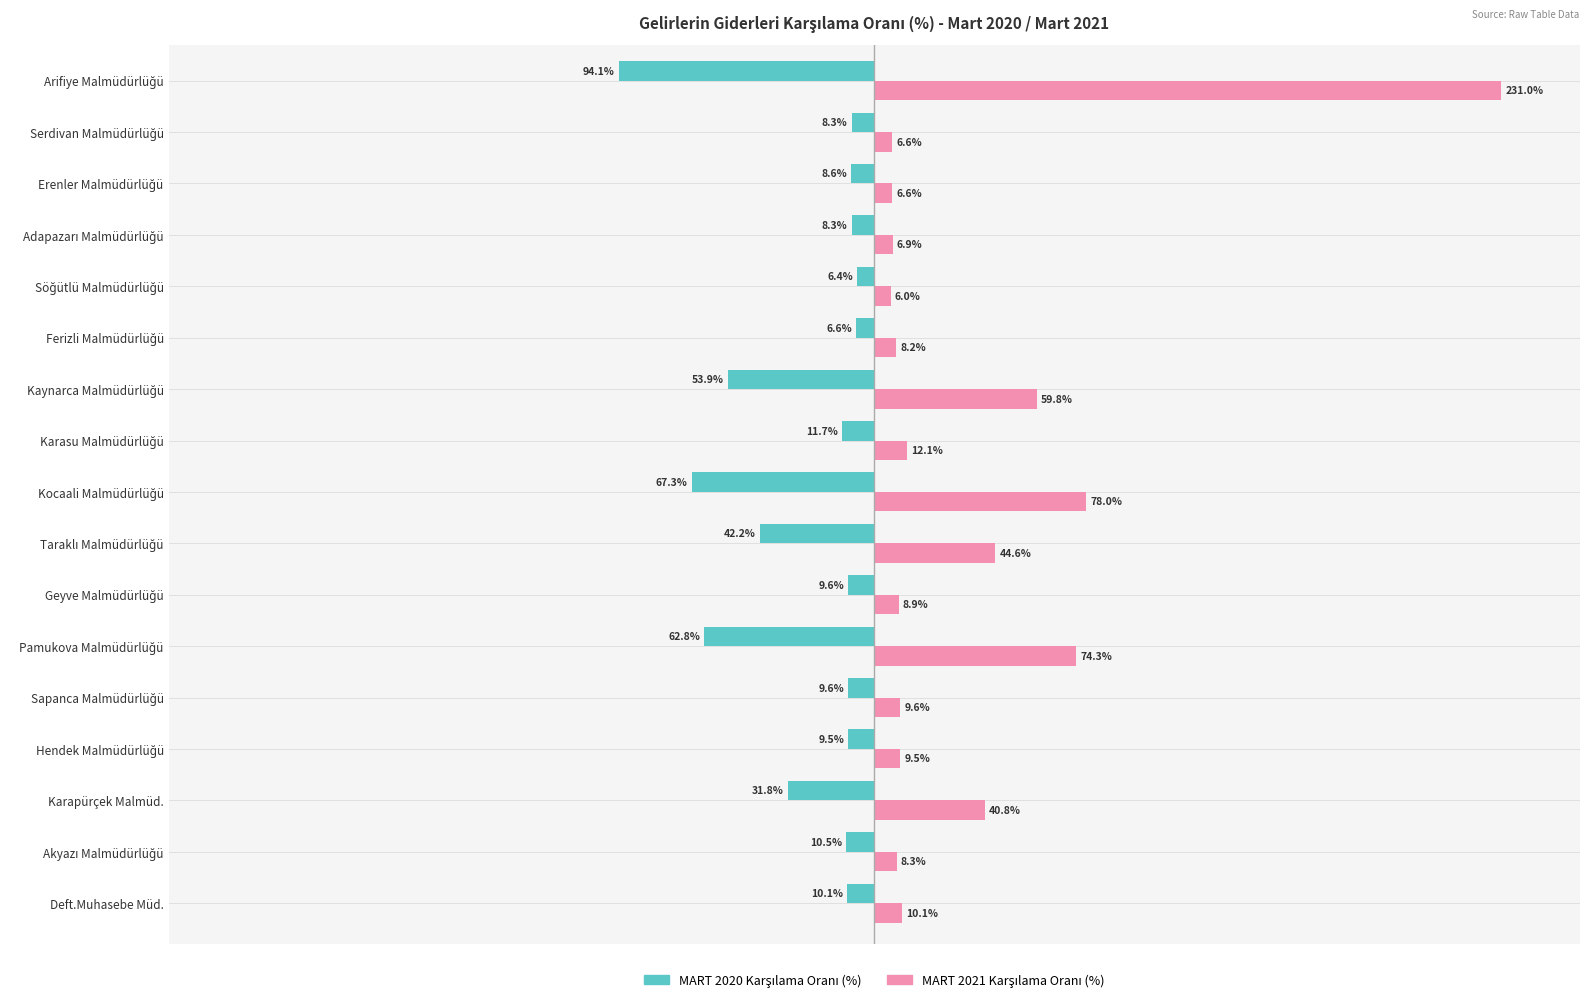

What is the average value of the MART 2020 Karşılama Oranı (%) series?

-26.5